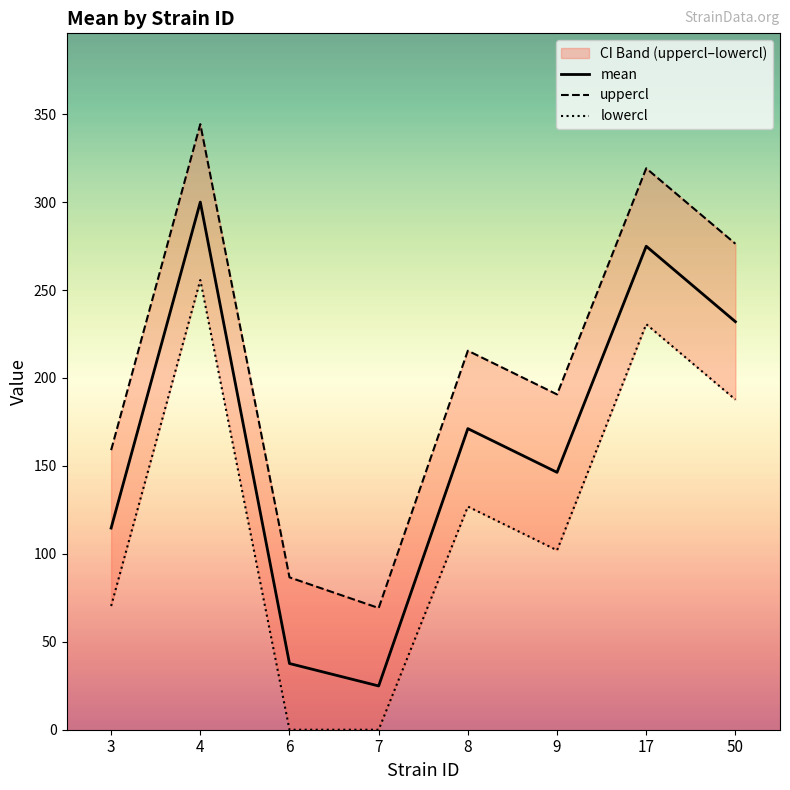

At which category does the chart reach its minimum across all series?

6